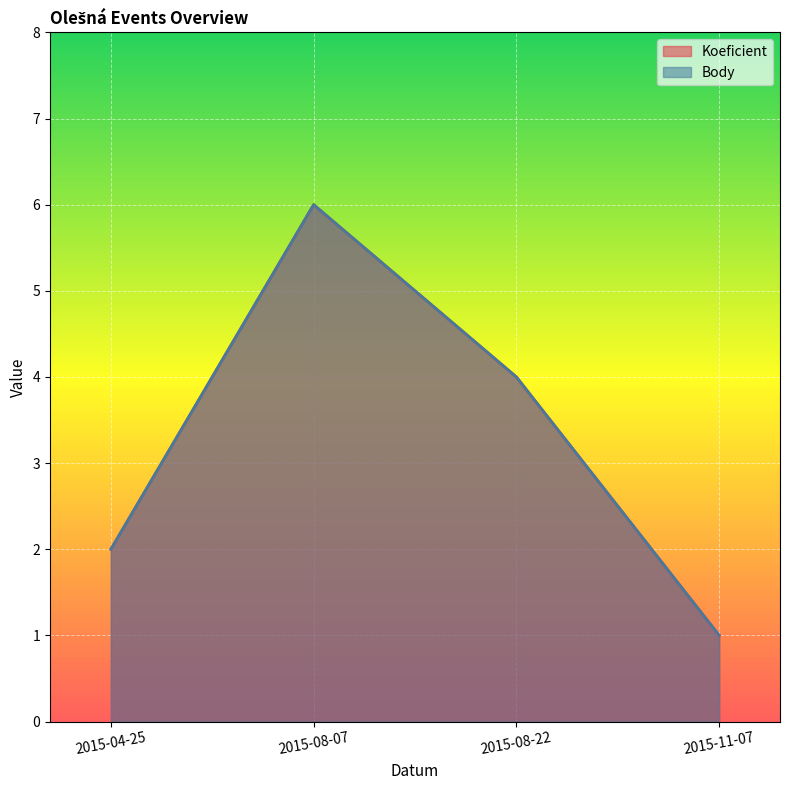

What are all the series names shown in the legend?

Koeficient, Body